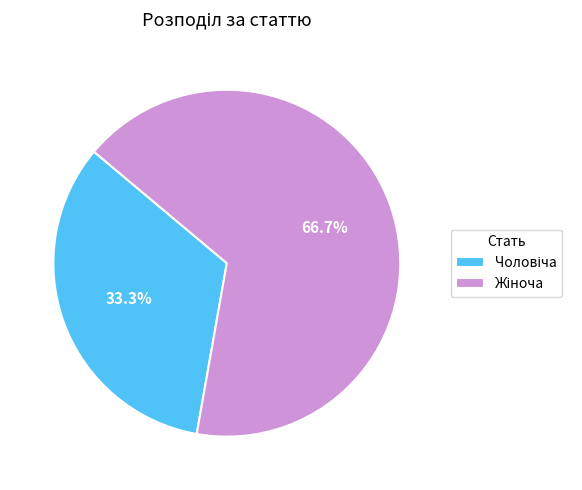

Does any single category account for the majority?

Yes